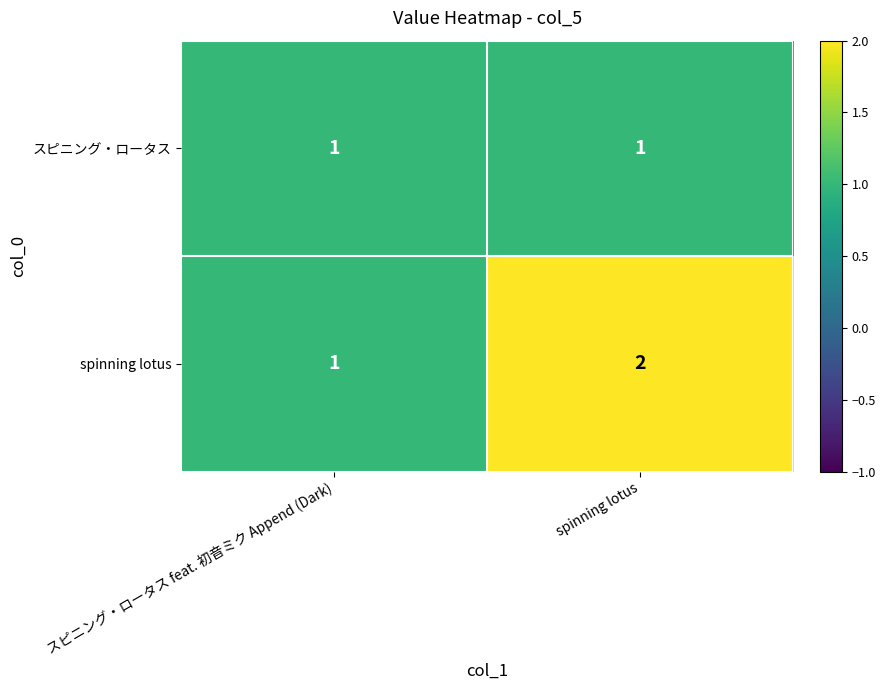

Reading left to right, transcribe all the data shown in this chart.

スピニング・ロータス: 1	1
spinning lotus: 1	2